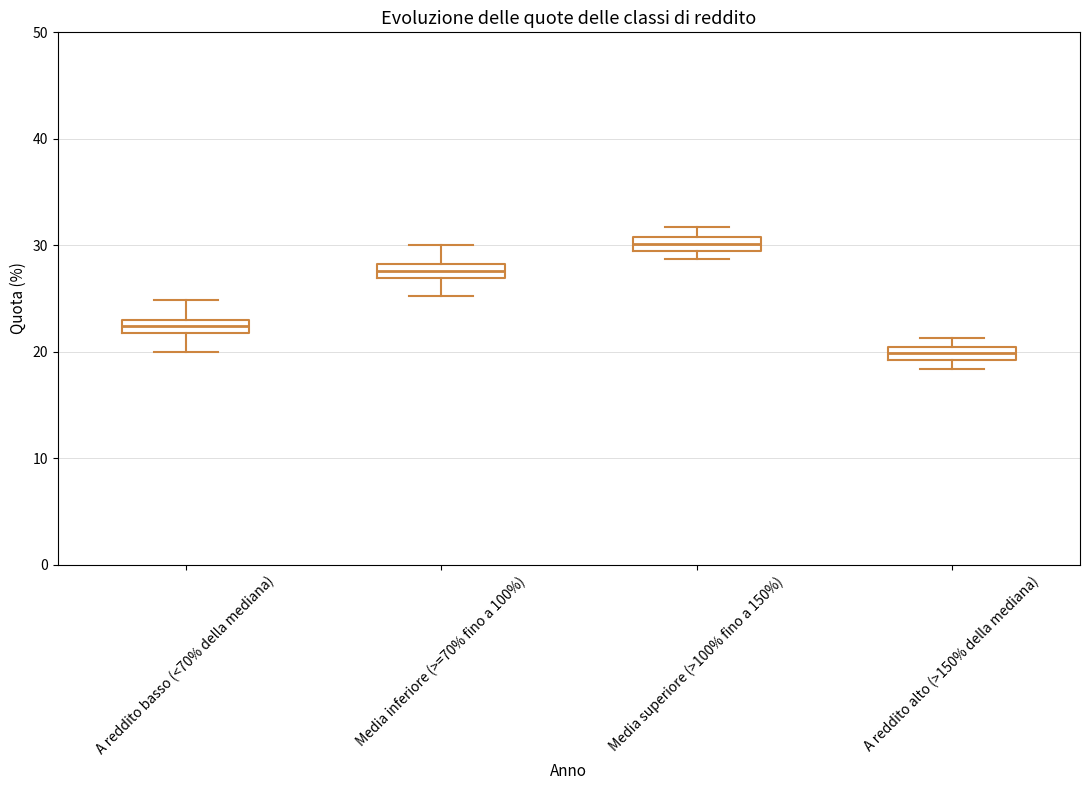

Which box's median line is the highest?

Media superiore (>100% fino a 150%)